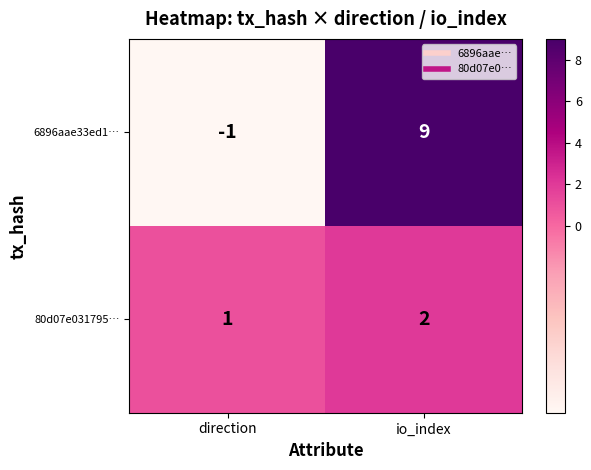

How many series are shown in this chart?

2